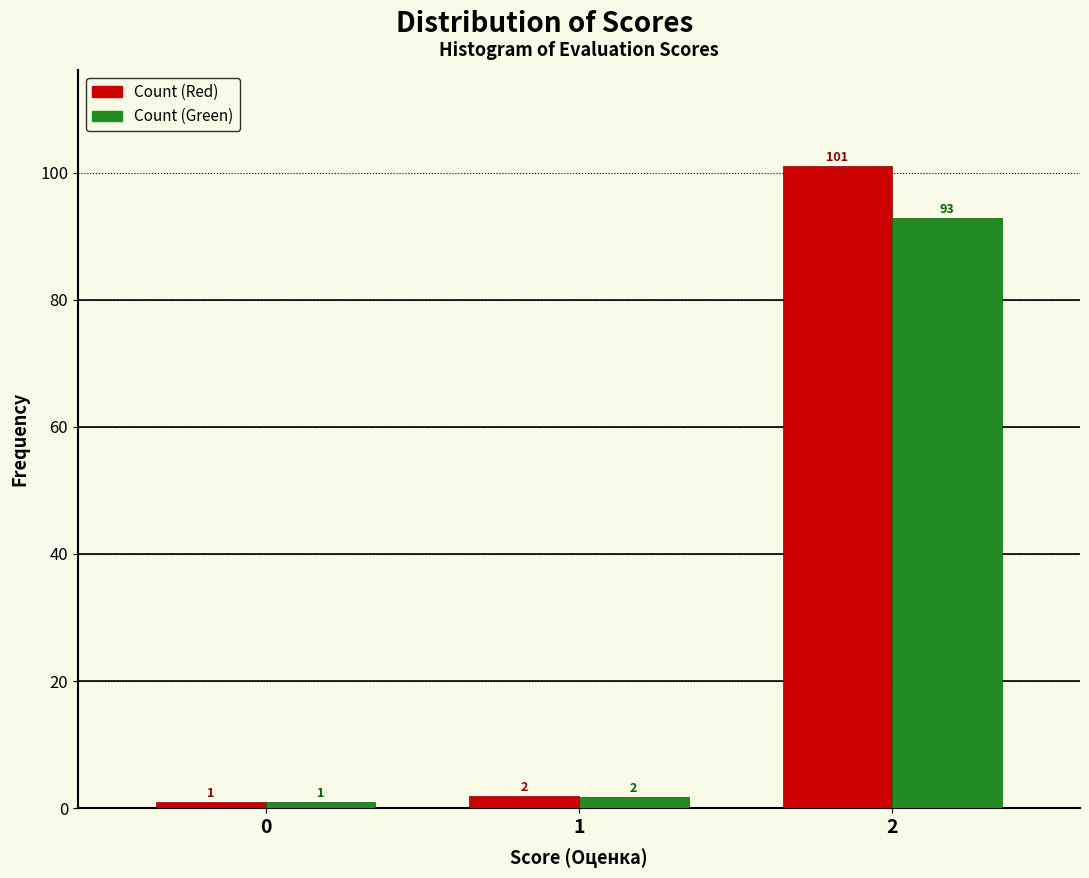

Is the value of Count (Red) at 2 greater than the value of Count (Green) at 1?

Yes